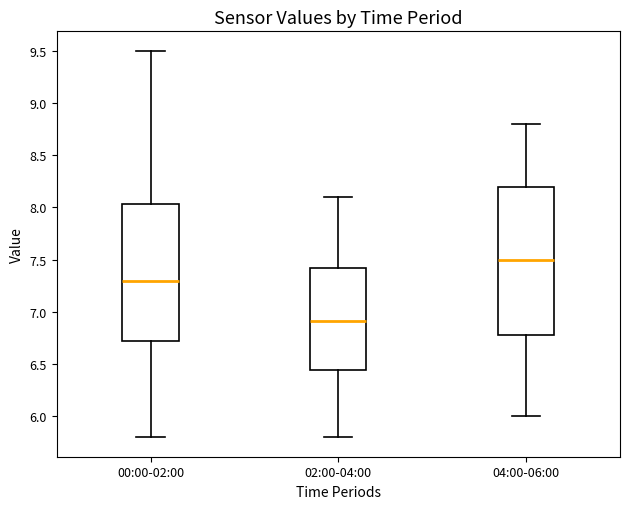

Reading left to right, transcribe this box plot: for each box, give where its median line is, the range the box spans, and where its two whiskers end, as read against the y-axis. The values are not printed on the chart, so give them approximately, as read against the axis.

00:00-02:00: median 7.30, box 6.70 to 8.05, whiskers 5.80 to 9.50
02:00-04:00: median 6.90, box 6.45 to 7.40, whiskers 5.80 to 8.10
04:00-06:00: median 7.50, box 6.80 to 8.20, whiskers 6.00 to 8.80